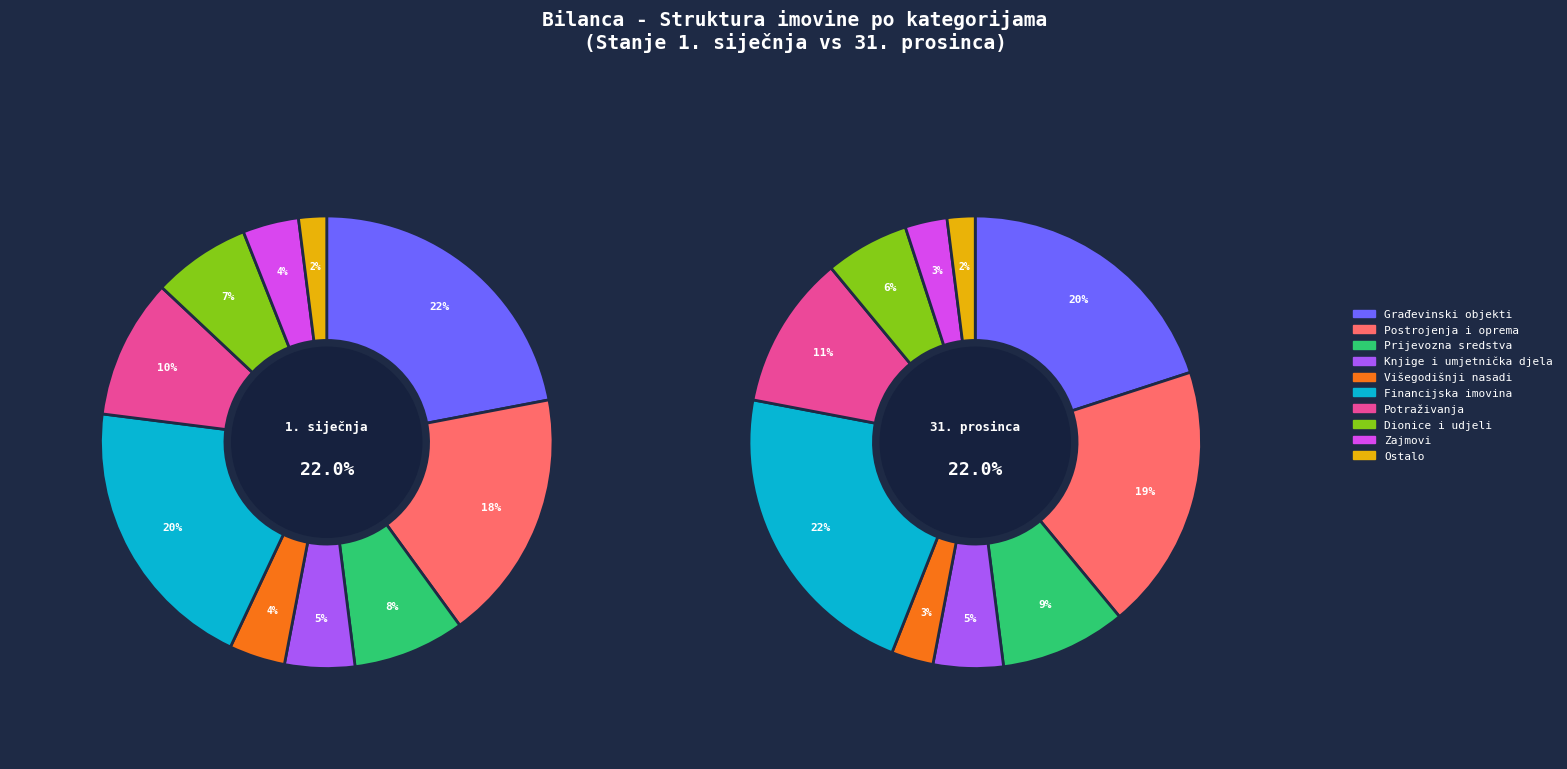

Which category has the biggest portion of the pie?

Financijska imovina